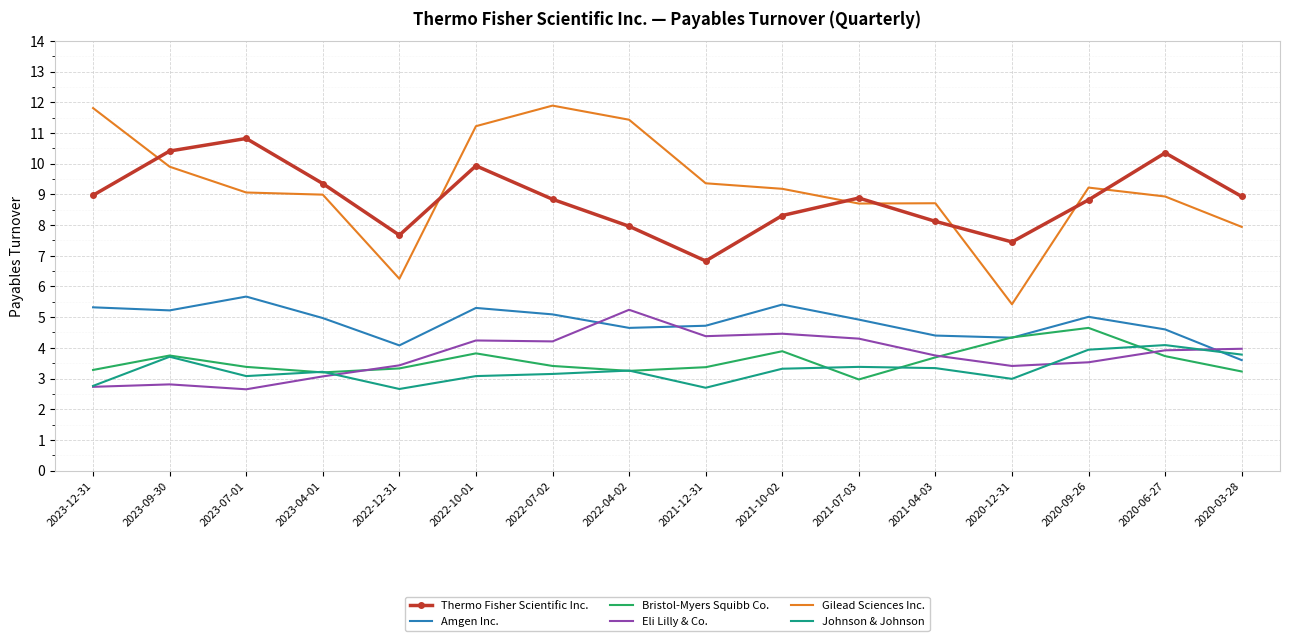

What are all the series names shown in the legend?

Thermo Fisher Scientific Inc., Amgen Inc., Bristol-Myers Squibb Co., Eli Lilly & Co., Gilead Sciences Inc., Johnson & Johnson